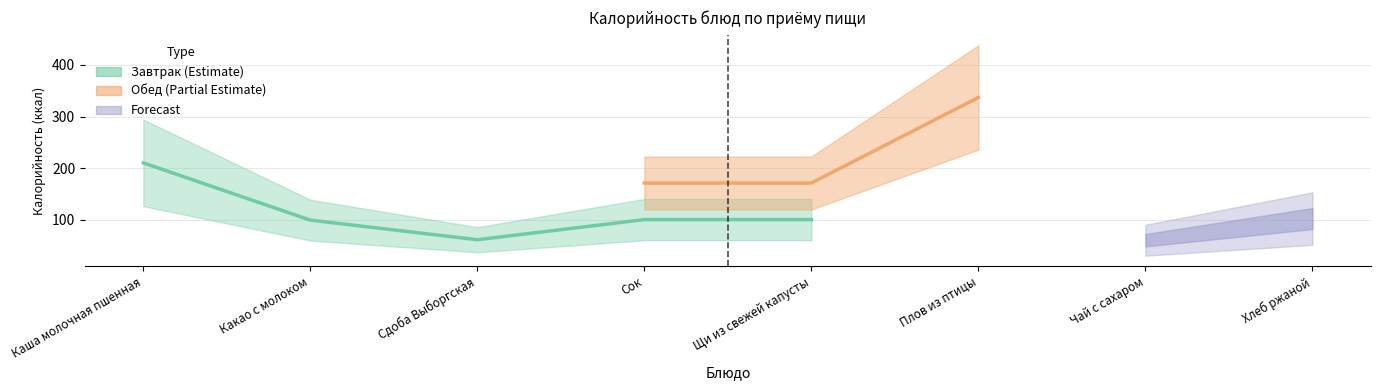

After their last crossing, which series has the higher values: Завтрак or Обед?

Обед